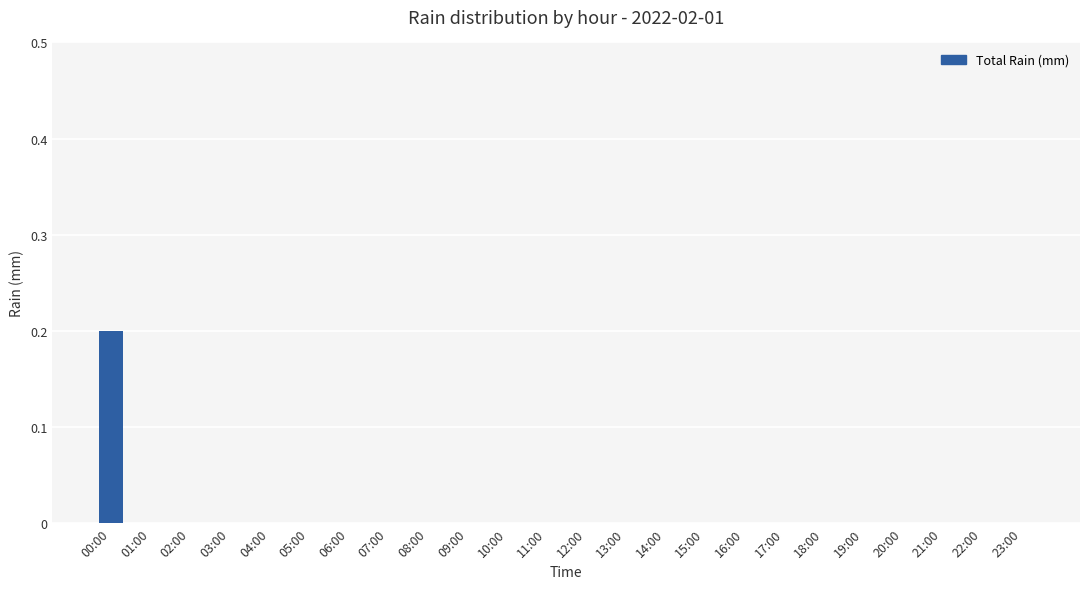

Reading left to right, transcribe all the data shown in this chart.

0.2	0.0	0.0	0.0	0.0	0.0	0.0	0.0	0.0	0.0	0.0	0.0	0.0	0.0	0.0	0.0	0.0	0.0	0.0	0.0	0.0	0.0	0.0	0.0